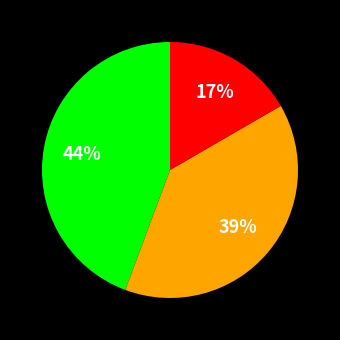

Is there any slice that represents more than half of the pie?

No